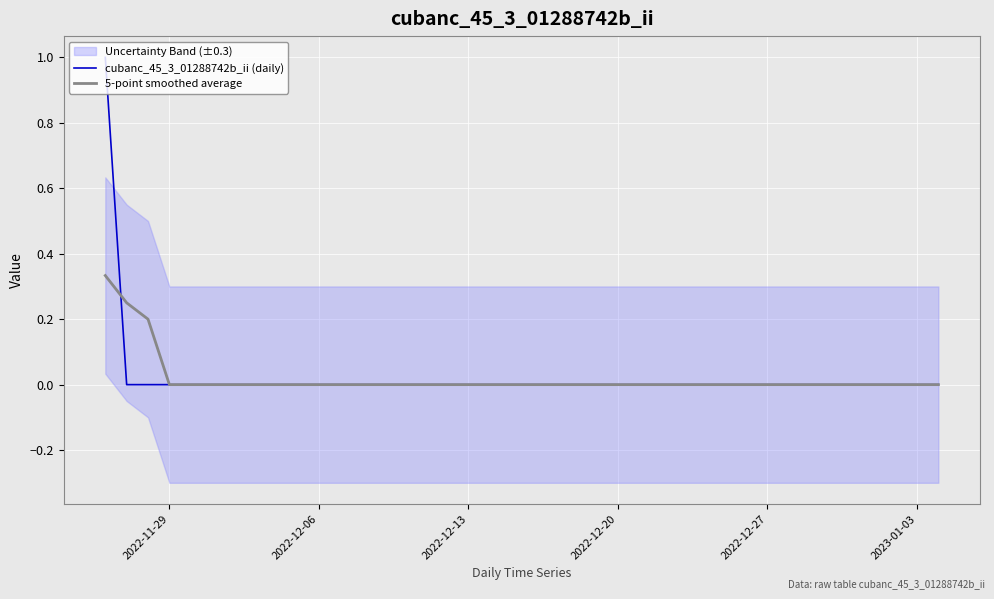

Is it true that cubanc_45_3_01288742b_ii (daily) equals -0.3 at 2022-12-13?

False